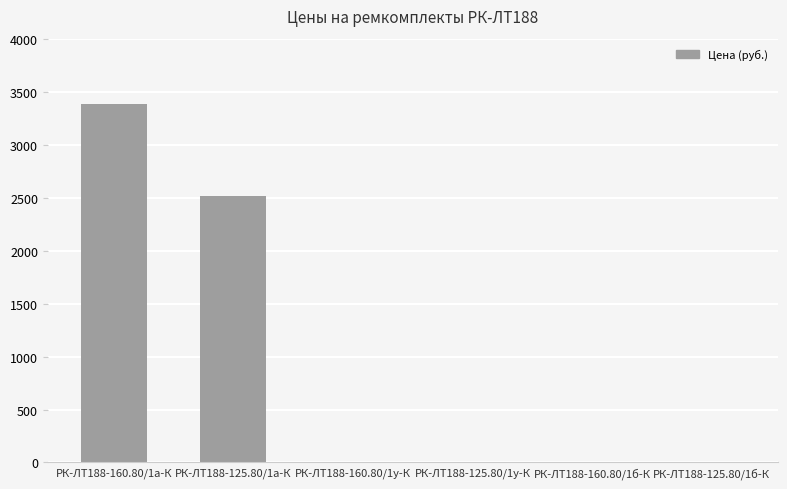

At which label is the value closest to 1691?

РК-ЛТ188-125.80/1а-К